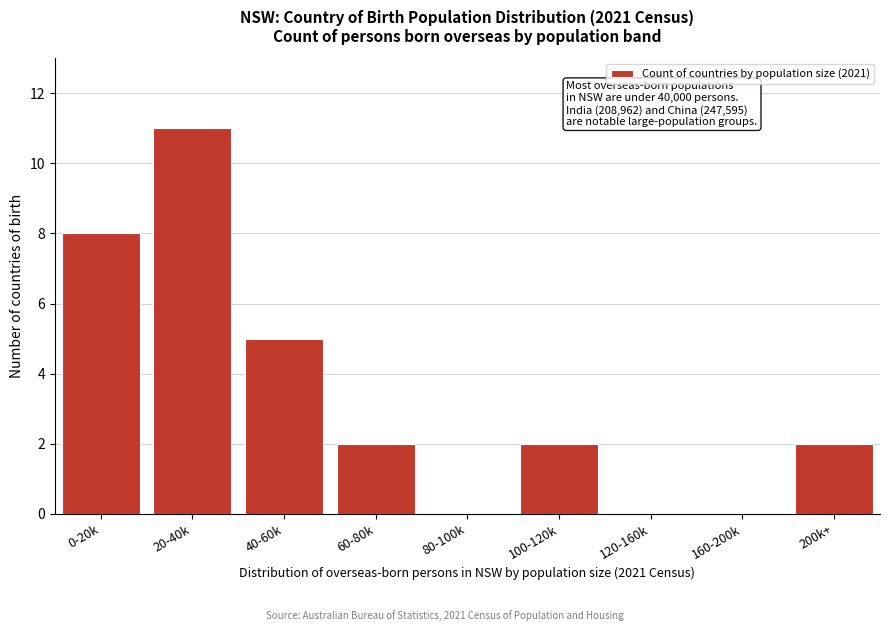

Reading left to right, what are all the values shown in this chart?

0-20k=8	20-40k=11	40-60k=5	60-80k=2	80-100k=0	100-120k=2	120-160k=0	160-200k=0	200k+=2